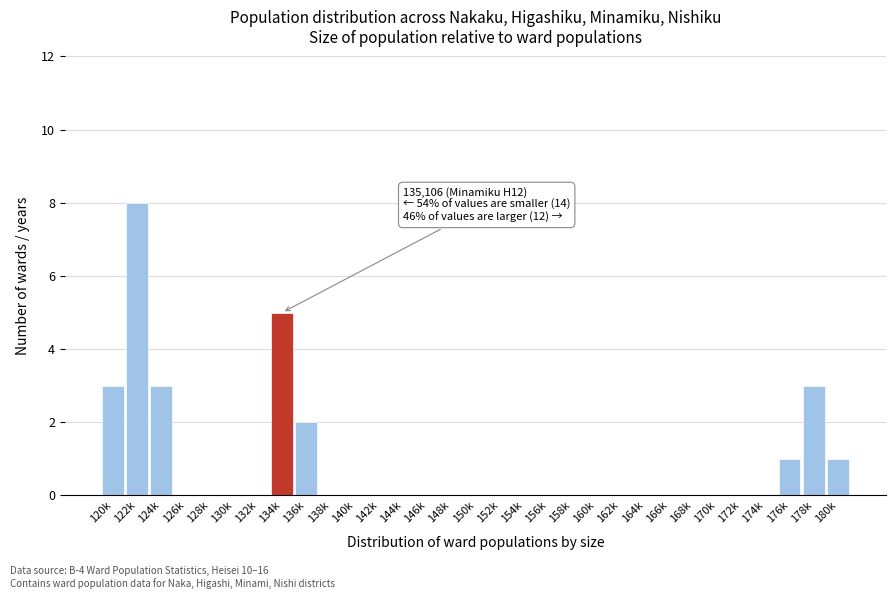

What is the greatest value displayed?

8